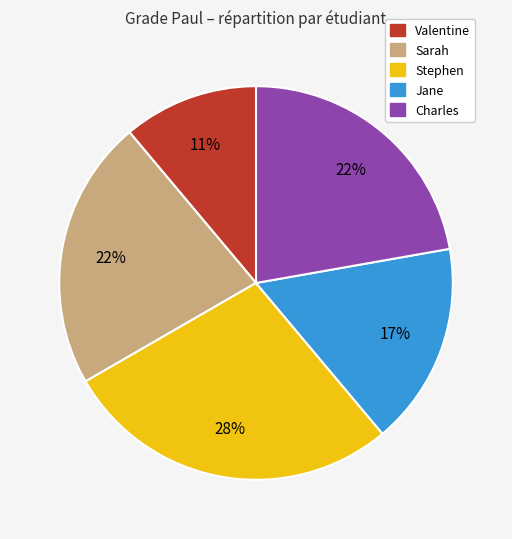

What is the largest slice in the pie chart?

Stephen